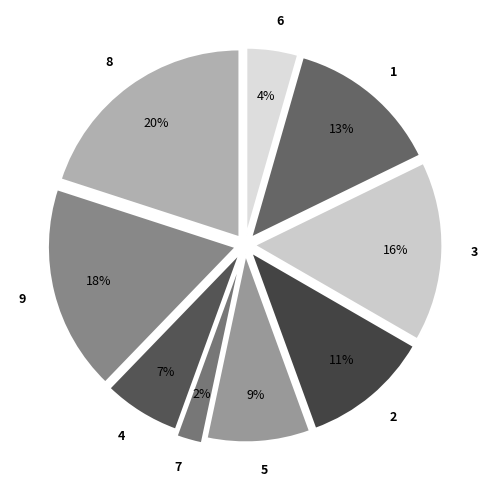

How many slices are in this pie chart?

9